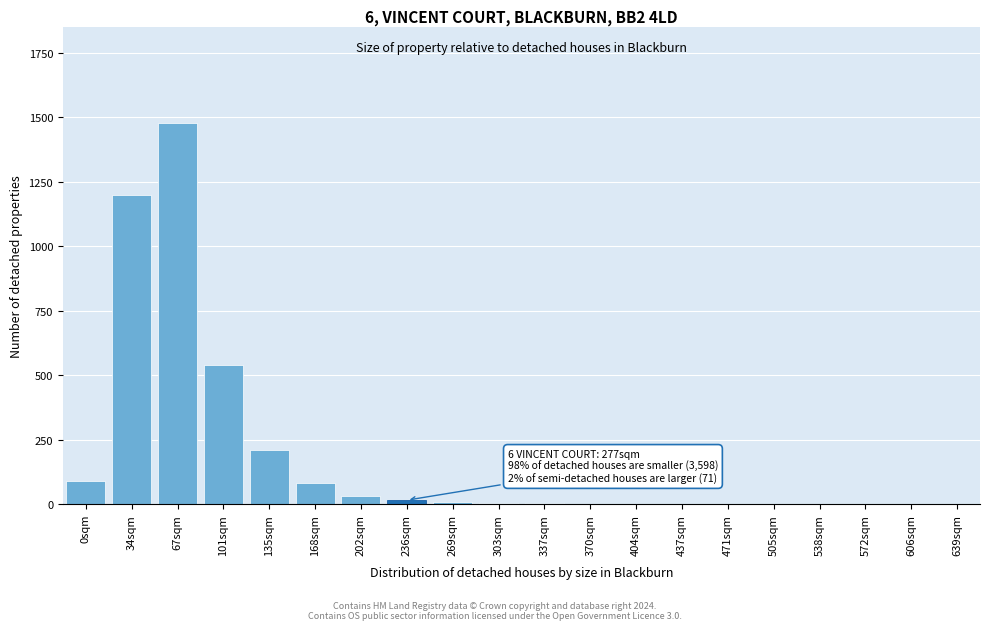

The value at 135sqm is 80. True or false?

False